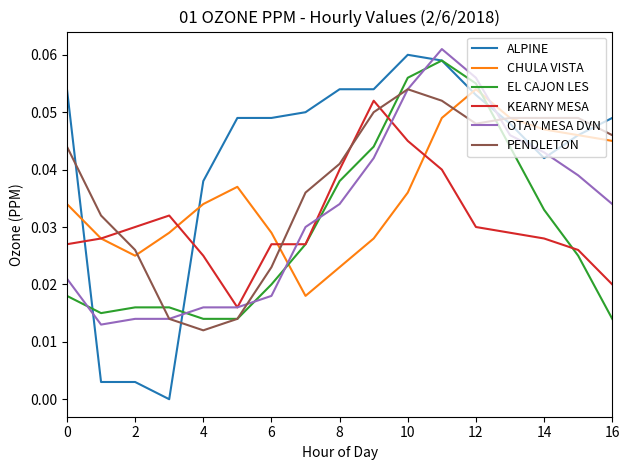

Which series ends up on top after the final intersection of KEARNY MESA and PENDLETON?

PENDLETON